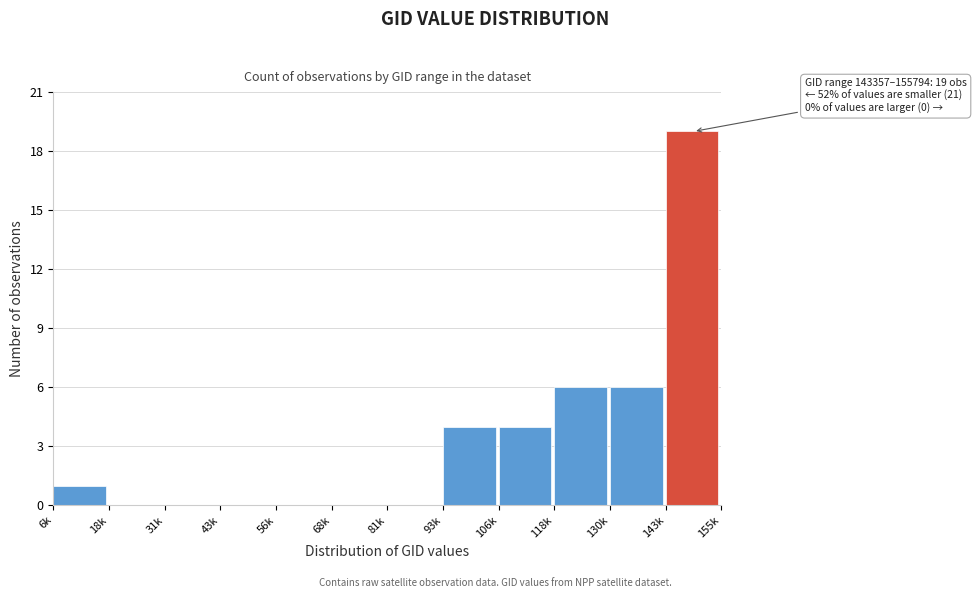

Reading left to right, transcribe all the data shown in this chart.

6k=1	18k=0	31k=0	43k=0	56k=0	68k=0	81k=0	93k=4	106k=4	118k=6	130k=6	143k=19